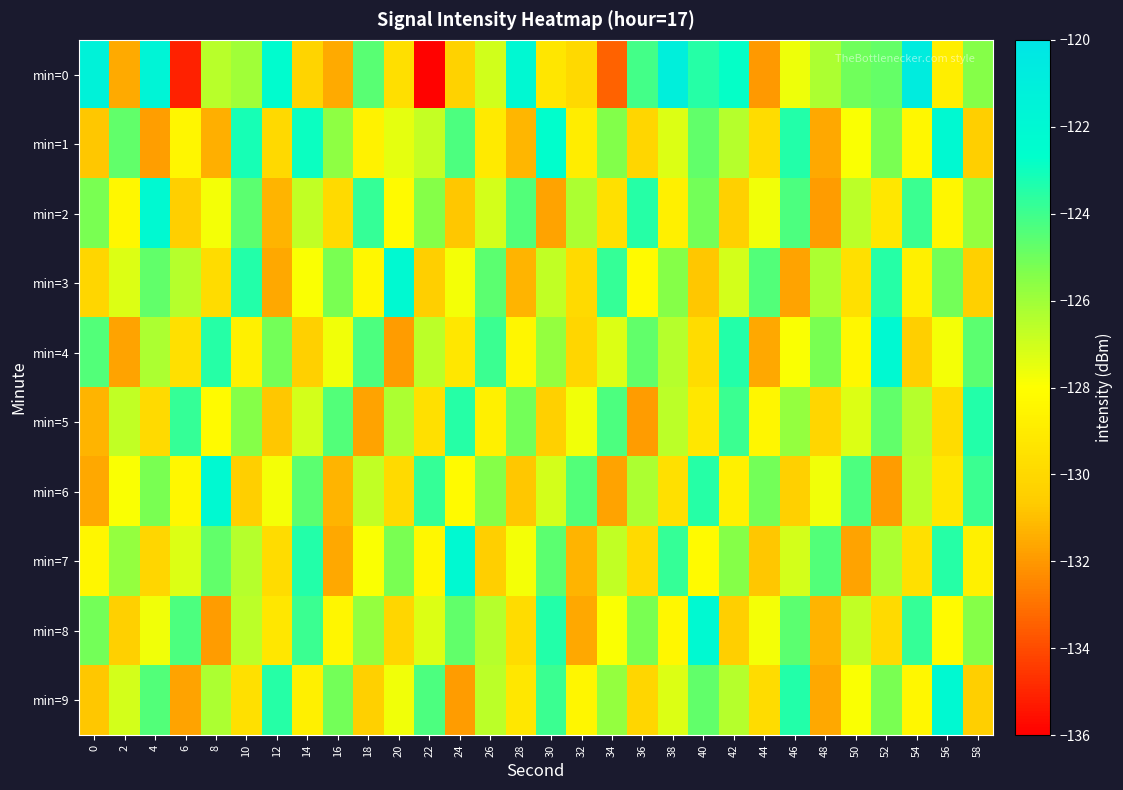

Reading right to left, list all the values displayed in this chart.

min=0: 58=-125.5	56=-128.9	54=-120.8	52=-124.8	50=-125.0	48=-126.3	46=-127.7	44=-132.0	42=-122.8	40=-123.4	38=-121.0	36=-124.1	34=-133.4	32=-129.9	30=-129.3	28=-122.0	26=-127.0	24=-130.3	22=-135.9	20=-129.7	18=-124.5	16=-131.5	14=-130.2	12=-122.4	10=-126.0	8=-126.5	6=-135.1	4=-121.6	2=-131.5	0=-121.4
min=1: 58=-130.5	56=-122.1	54=-128.4	52=-125.2	50=-127.9	48=-131.6	46=-123.4	44=-129.8	42=-126.5	40=-124.7	38=-127.3	36=-130.1	34=-125.4	32=-128.9	30=-122.6	28=-131.2	26=-129.1	24=-124.3	22=-126.8	20=-127.5	18=-128.7	16=-125.6	14=-122.9	12=-130.0	10=-123.2	8=-131.4	6=-128.5	4=-131.9	2=-124.7	0=-130.8
min=2: 58=-125.8	56=-128.5	54=-123.9	52=-129.2	50=-126.6	48=-131.9	46=-124.3	44=-127.7	42=-130.4	40=-125.1	38=-128.8	36=-123.5	34=-129.6	32=-126.3	30=-131.7	28=-124.4	26=-127.1	24=-130.8	22=-125.5	20=-128.2	18=-123.8	16=-129.9	14=-126.7	12=-131.3	10=-124.6	8=-127.8	6=-130.5	4=-122.1	2=-128.4	0=-125.2
min=3: 58=-130.4	56=-125.1	54=-128.8	52=-123.5	50=-129.6	48=-126.3	46=-131.7	44=-124.4	42=-127.1	40=-130.8	38=-125.5	36=-128.2	34=-123.8	32=-129.9	30=-126.7	28=-131.3	26=-124.6	24=-127.8	22=-130.5	20=-122.1	18=-128.4	16=-125.2	14=-127.9	12=-131.6	10=-123.4	8=-129.8	6=-126.5	4=-124.7	2=-127.3	0=-130.1
min=4: 58=-124.6	56=-127.8	54=-130.5	52=-122.1	50=-128.4	48=-125.2	46=-127.9	44=-131.6	42=-123.4	40=-129.8	38=-126.5	36=-124.7	34=-127.3	32=-130.1	30=-125.8	28=-128.5	26=-123.9	24=-129.2	22=-126.6	20=-131.9	18=-124.3	16=-127.7	14=-130.4	12=-125.1	10=-128.8	8=-123.5	6=-129.6	4=-126.3	2=-131.7	0=-124.4
min=5: 58=-123.4	56=-129.8	54=-126.5	52=-124.7	50=-127.3	48=-130.1	46=-125.8	44=-128.5	42=-123.9	40=-129.2	38=-126.6	36=-131.9	34=-124.3	32=-127.7	30=-130.4	28=-125.1	26=-128.8	24=-123.5	22=-129.6	20=-126.3	18=-131.7	16=-124.4	14=-127.1	12=-130.8	10=-125.5	8=-128.2	6=-123.8	4=-129.9	2=-126.7	0=-131.3
min=6: 58=-123.9	56=-129.2	54=-126.6	52=-131.9	50=-124.3	48=-127.7	46=-130.4	44=-125.1	42=-128.8	40=-123.5	38=-129.6	36=-126.3	34=-131.7	32=-124.4	30=-127.1	28=-130.8	26=-125.5	24=-128.2	22=-123.8	20=-129.9	18=-126.7	16=-131.3	14=-124.6	12=-127.8	10=-130.5	8=-122.1	6=-128.4	4=-125.2	2=-127.9	0=-131.6
min=7: 58=-128.8	56=-123.5	54=-129.6	52=-126.3	50=-131.7	48=-124.4	46=-127.1	44=-130.8	42=-125.5	40=-128.2	38=-123.8	36=-129.9	34=-126.7	32=-131.3	30=-124.6	28=-127.8	26=-130.5	24=-122.1	22=-128.4	20=-125.2	18=-127.9	16=-131.6	14=-123.4	12=-129.8	10=-126.5	8=-124.7	6=-127.3	4=-130.1	2=-125.8	0=-128.5
min=8: 58=-125.5	56=-128.2	54=-123.8	52=-129.9	50=-126.7	48=-131.3	46=-124.6	44=-127.8	42=-130.5	40=-122.1	38=-128.4	36=-125.2	34=-127.9	32=-131.6	30=-123.4	28=-129.8	26=-126.5	24=-124.7	22=-127.3	20=-130.1	18=-125.8	16=-128.5	14=-123.9	12=-129.2	10=-126.6	8=-131.9	6=-124.3	4=-127.7	2=-130.4	0=-125.1
min=9: 58=-130.5	56=-122.1	54=-128.4	52=-125.2	50=-127.9	48=-131.6	46=-123.4	44=-129.8	42=-126.5	40=-124.7	38=-127.3	36=-130.1	34=-125.8	32=-128.5	30=-123.9	28=-129.2	26=-126.6	24=-131.9	22=-124.3	20=-127.7	18=-130.4	16=-125.1	14=-128.8	12=-123.5	10=-129.6	8=-126.3	6=-131.7	4=-124.4	2=-127.1	0=-130.8